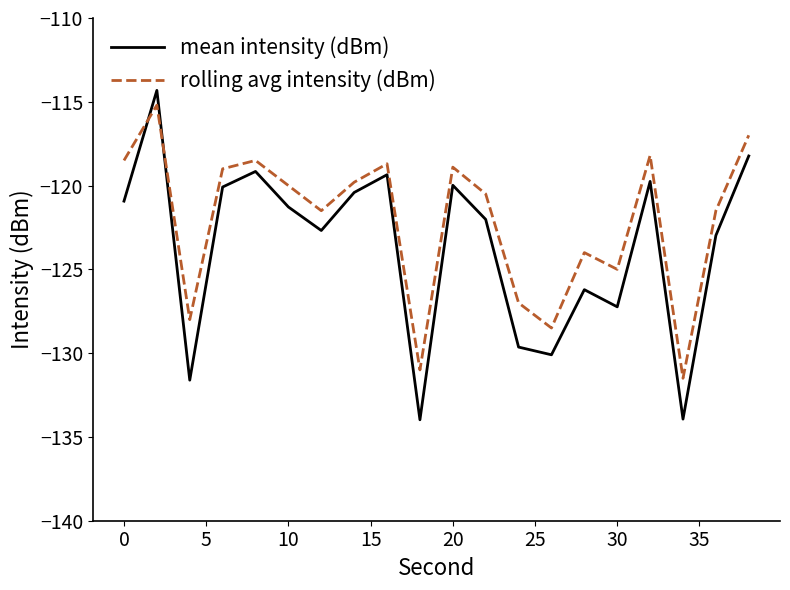

Rank the series by their average value, from highest to lowest.

rolling avg intensity (dBm), mean intensity (dBm)